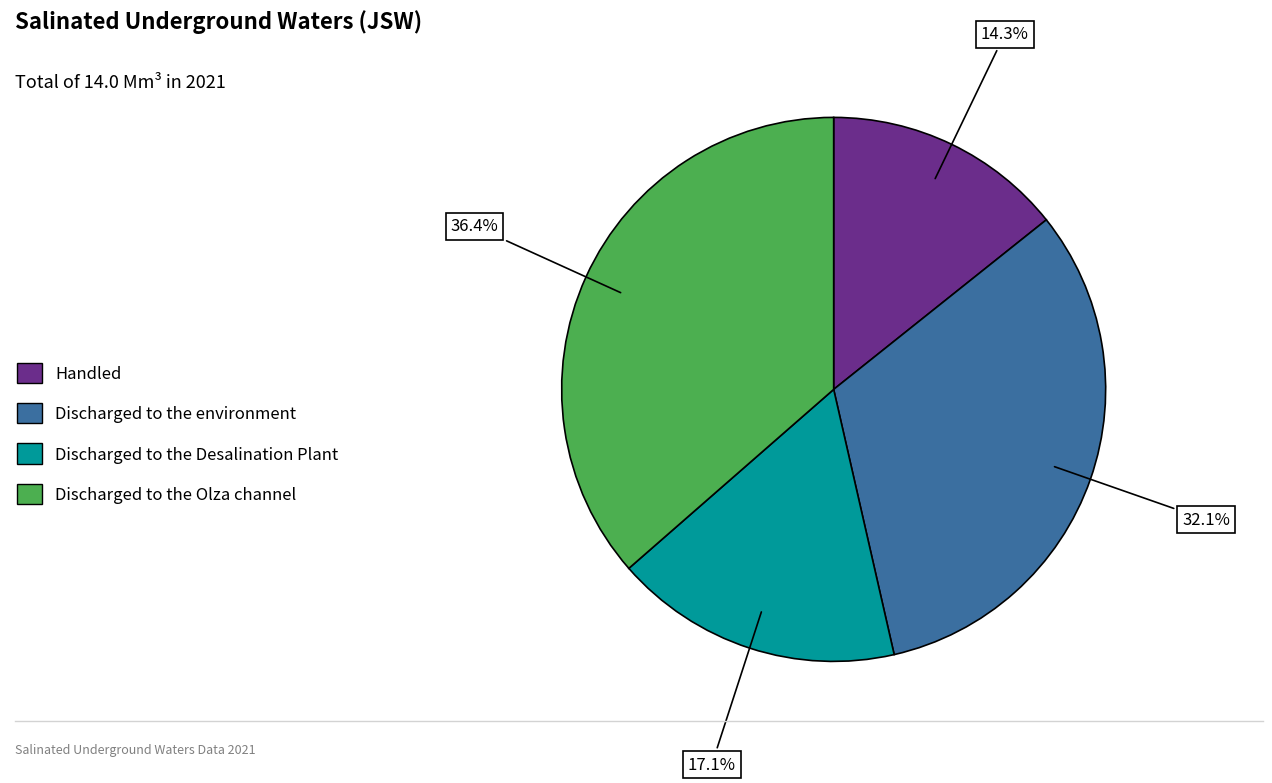

To the nearest percent, what is the difference between the largest and smallest slice percentages?

22%